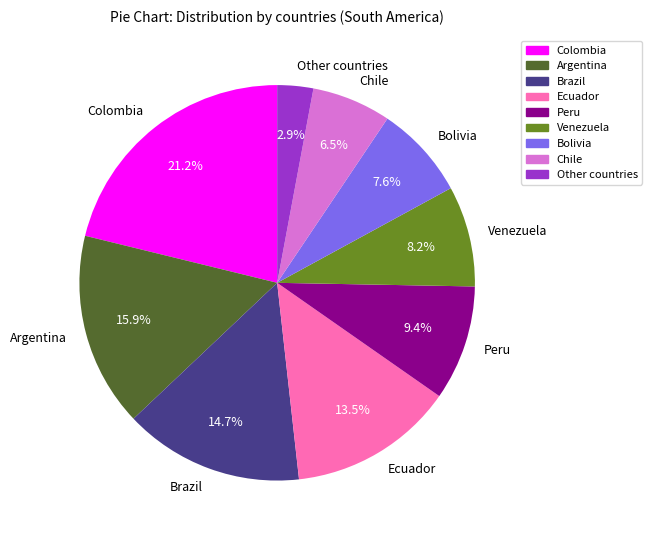

The Bolivia slice represents 8% of the pie. True or false?

True